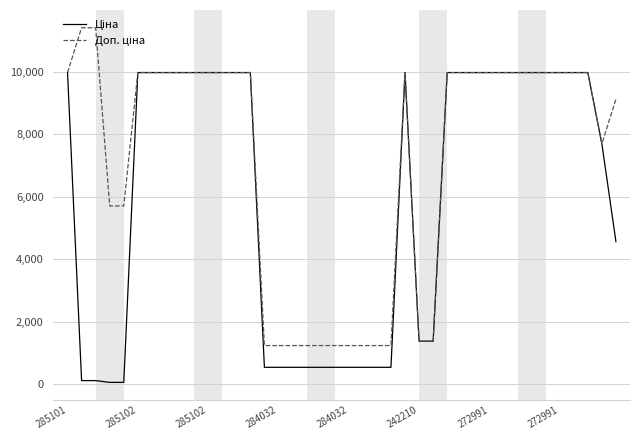

What is the greatest value displayed?

11410.0